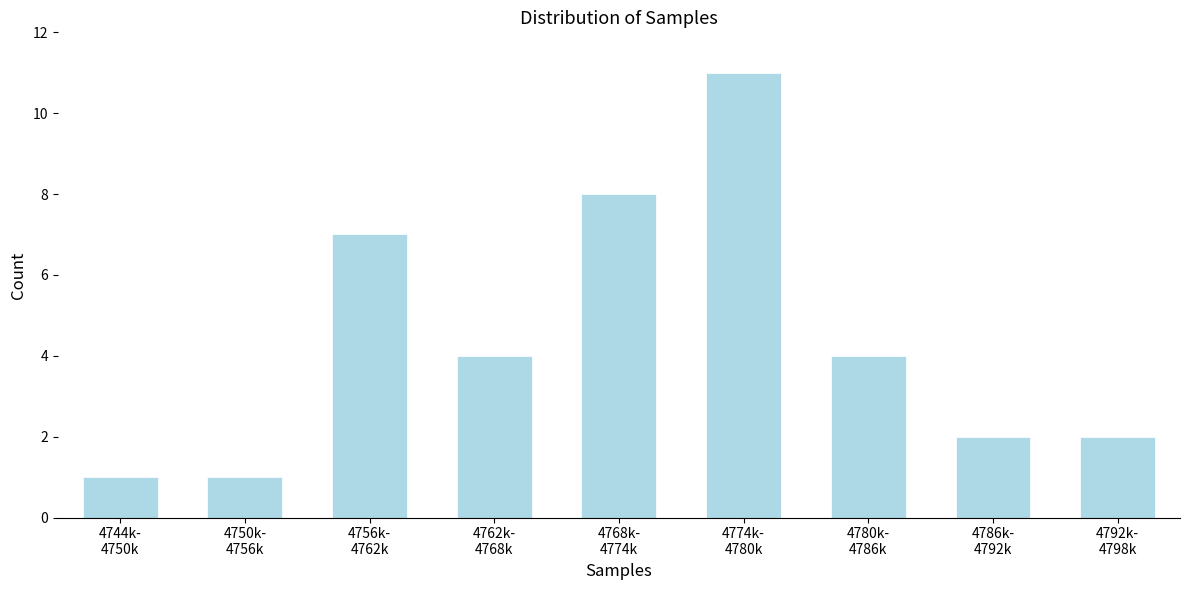

Reading left to right, transcribe all the data shown in this chart.

1	1	7	4	8	11	4	2	2